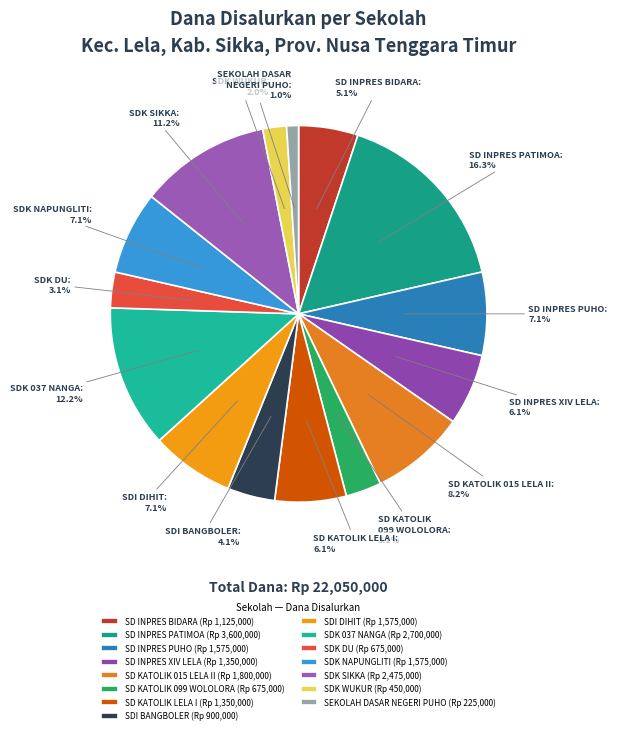

To the nearest percent, what is the difference between the largest and smallest slice percentages?

15%